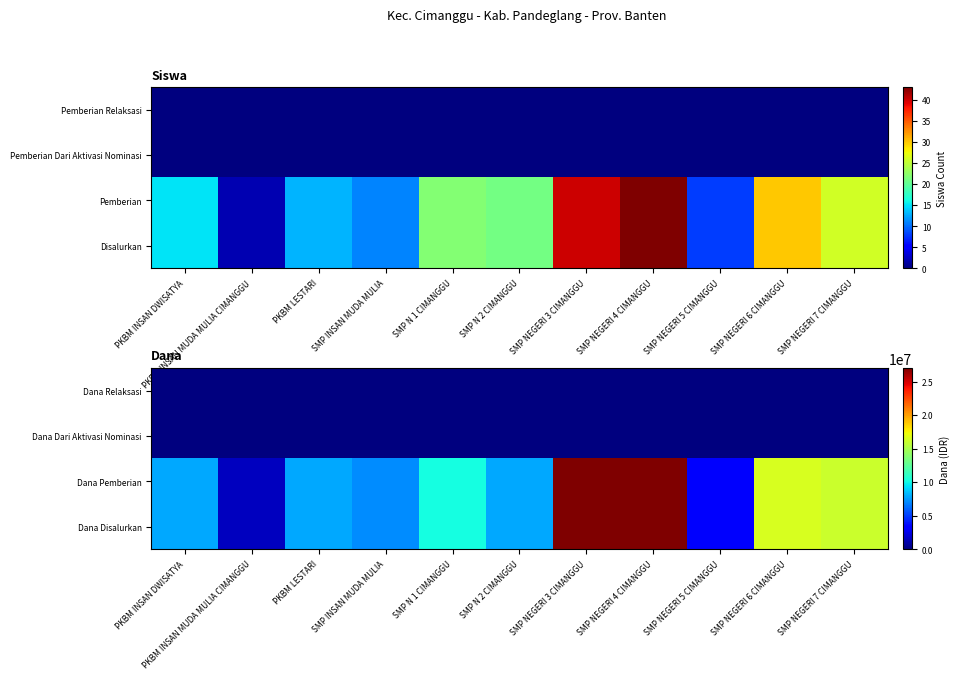

What is the difference between the highest and lowest values at SMP N 2 CIMANGGU?

7875000